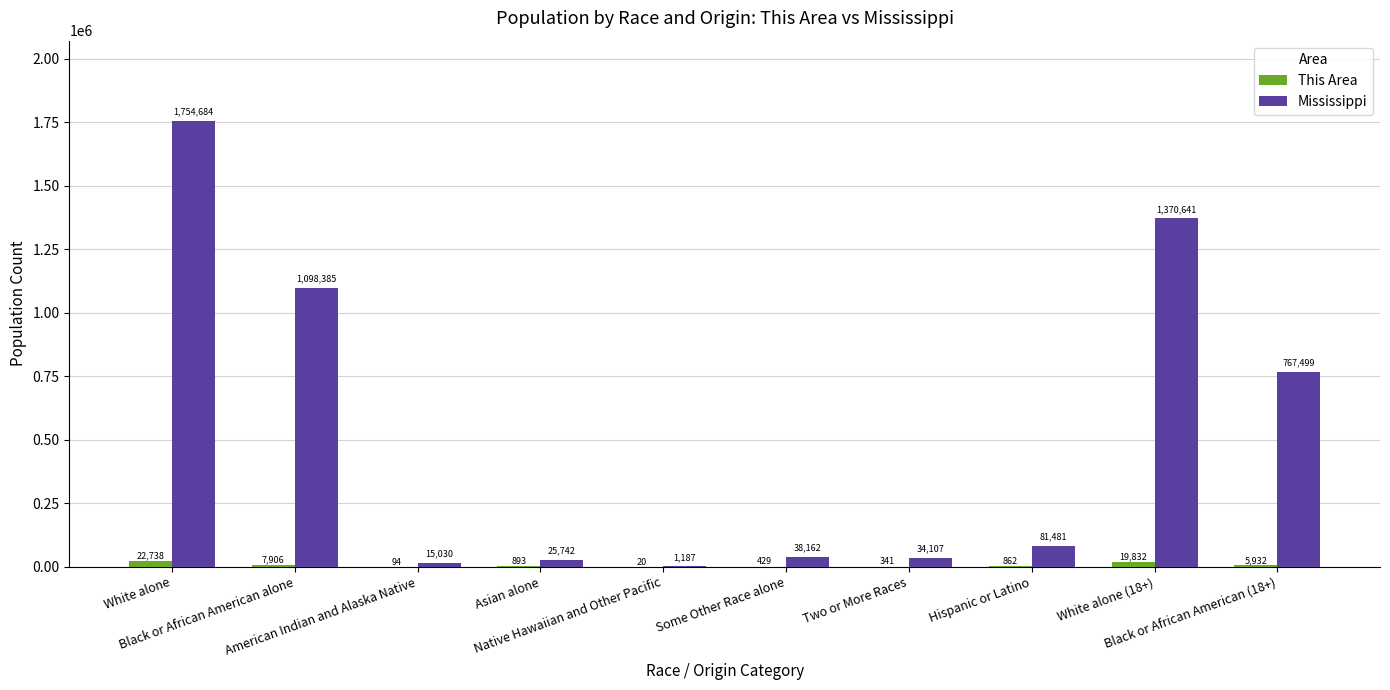

Is the value of This Area at Asian alone greater than the value of Mississippi at Black or African American (18+)?

No